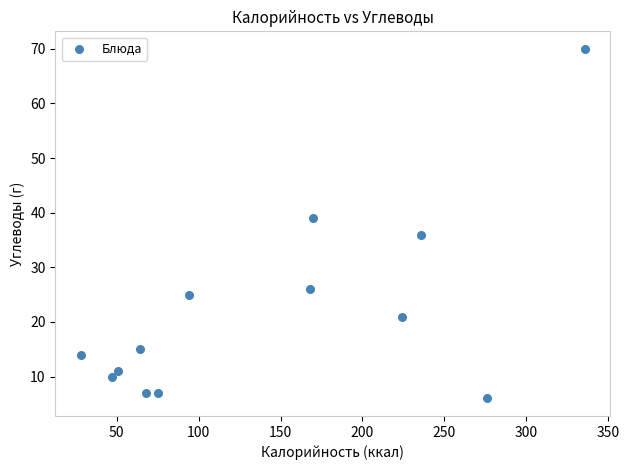

What Y value in the scatter plot is closest to 38?

39